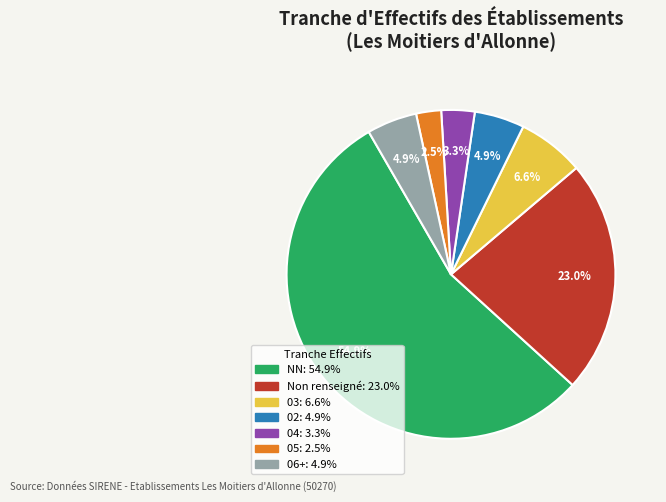

Is there a majority slice in this chart?

Yes